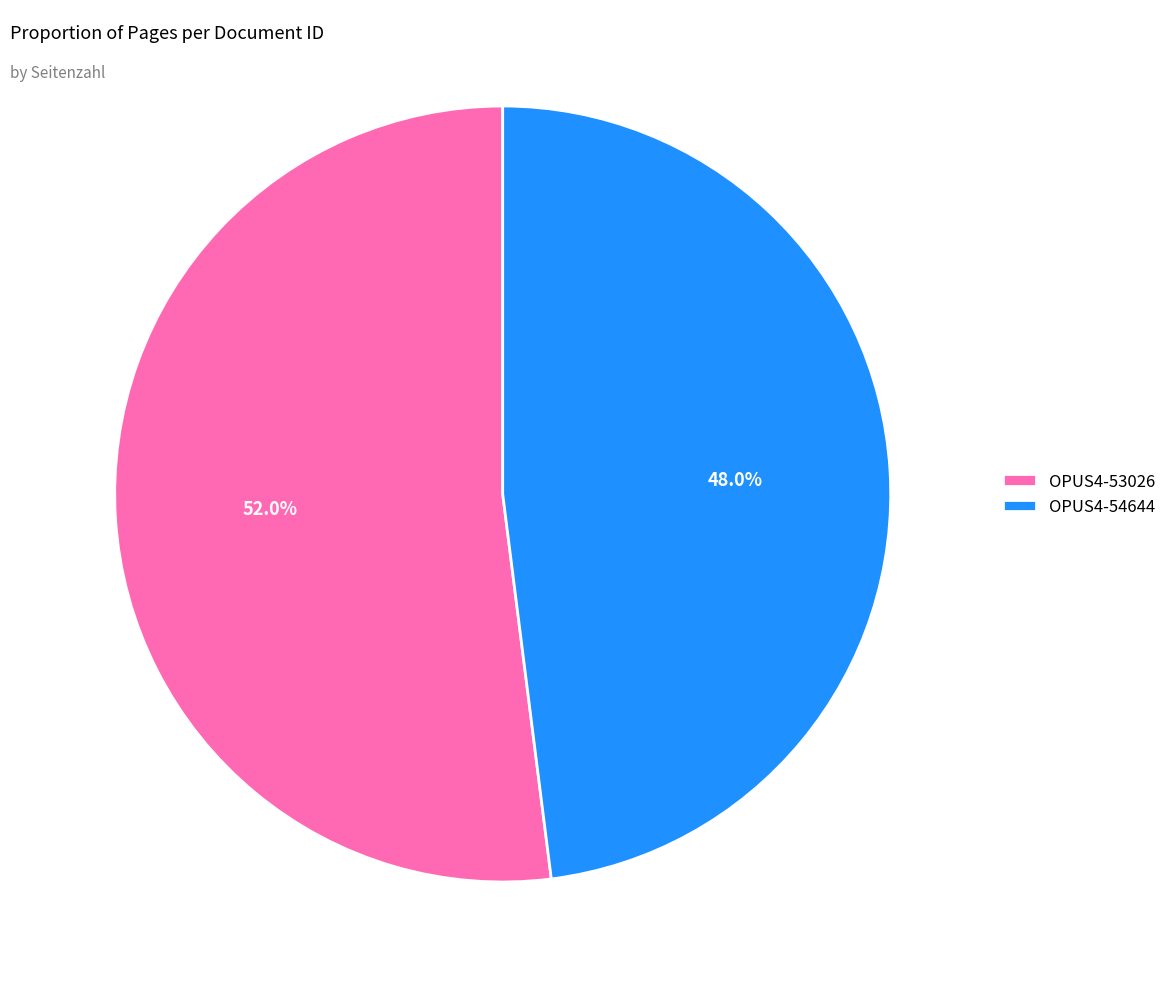

Which has a higher value, OPUS4-53026 or OPUS4-54644?

OPUS4-53026